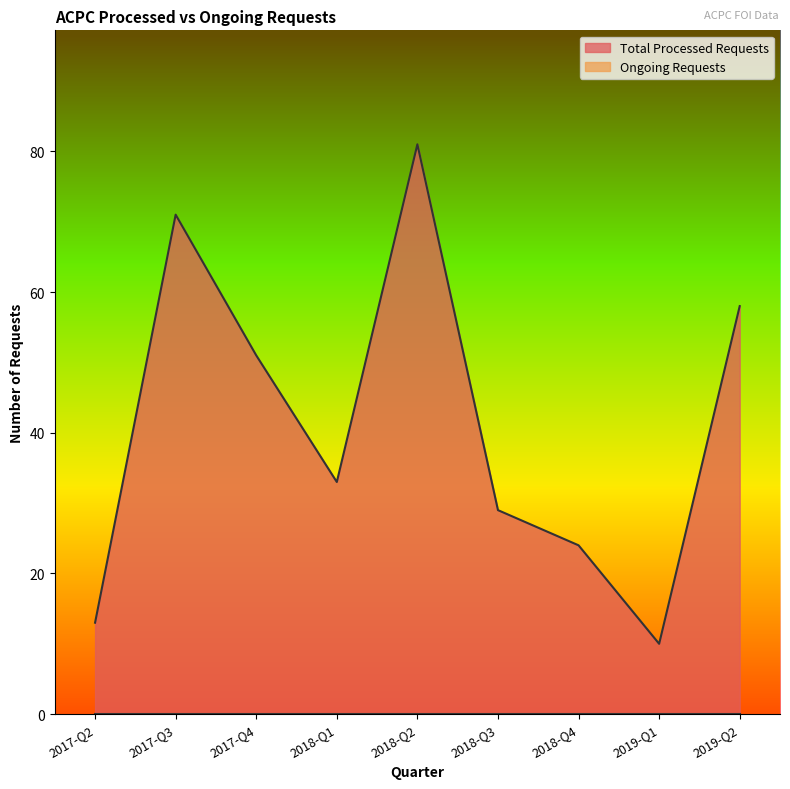

Which label corresponds to the largest value in the chart?

2018-Q2